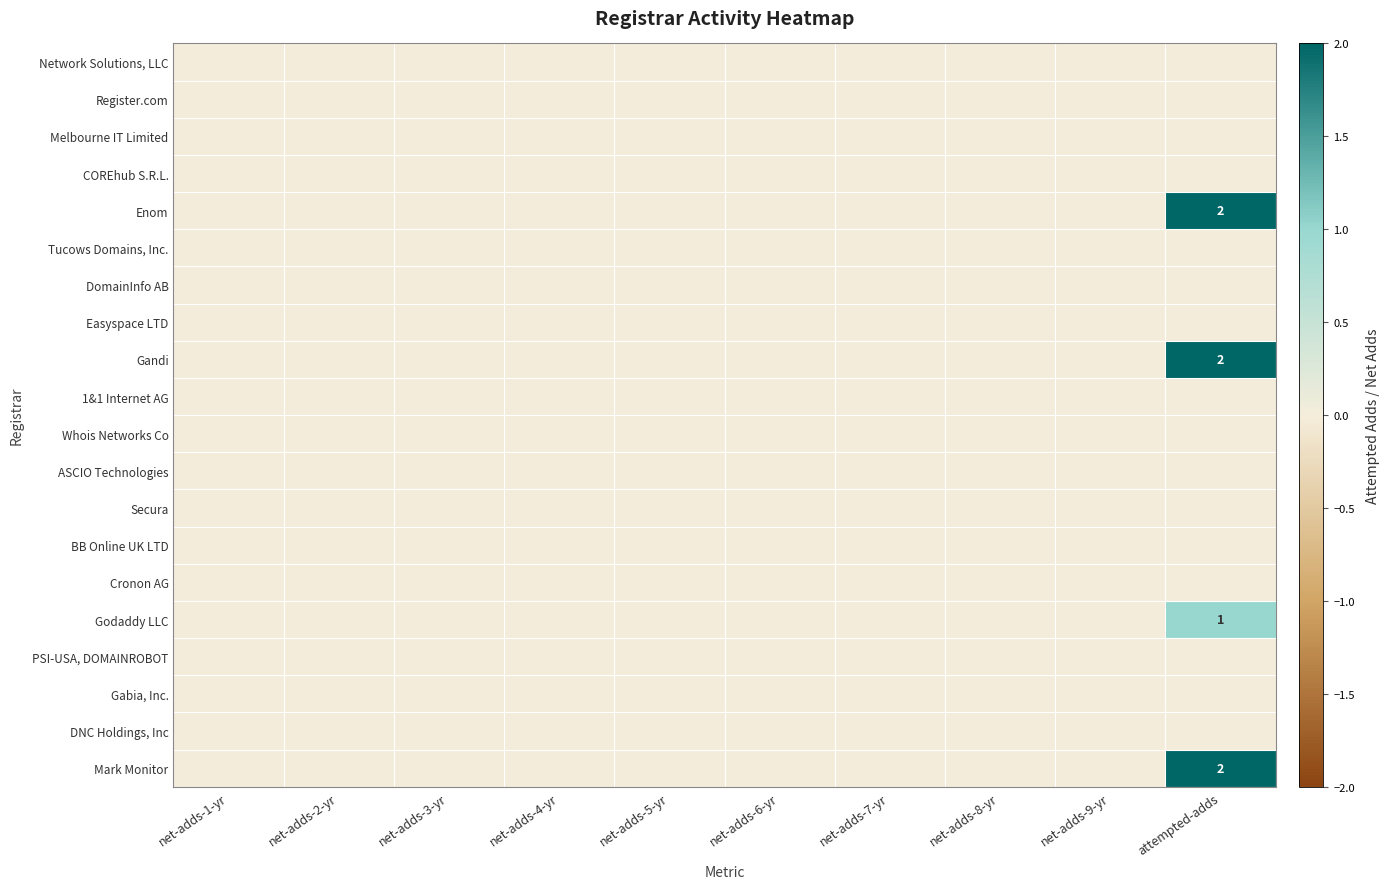

Where is Godaddy LLC nearest to the value 0?

net-adds-1-yr